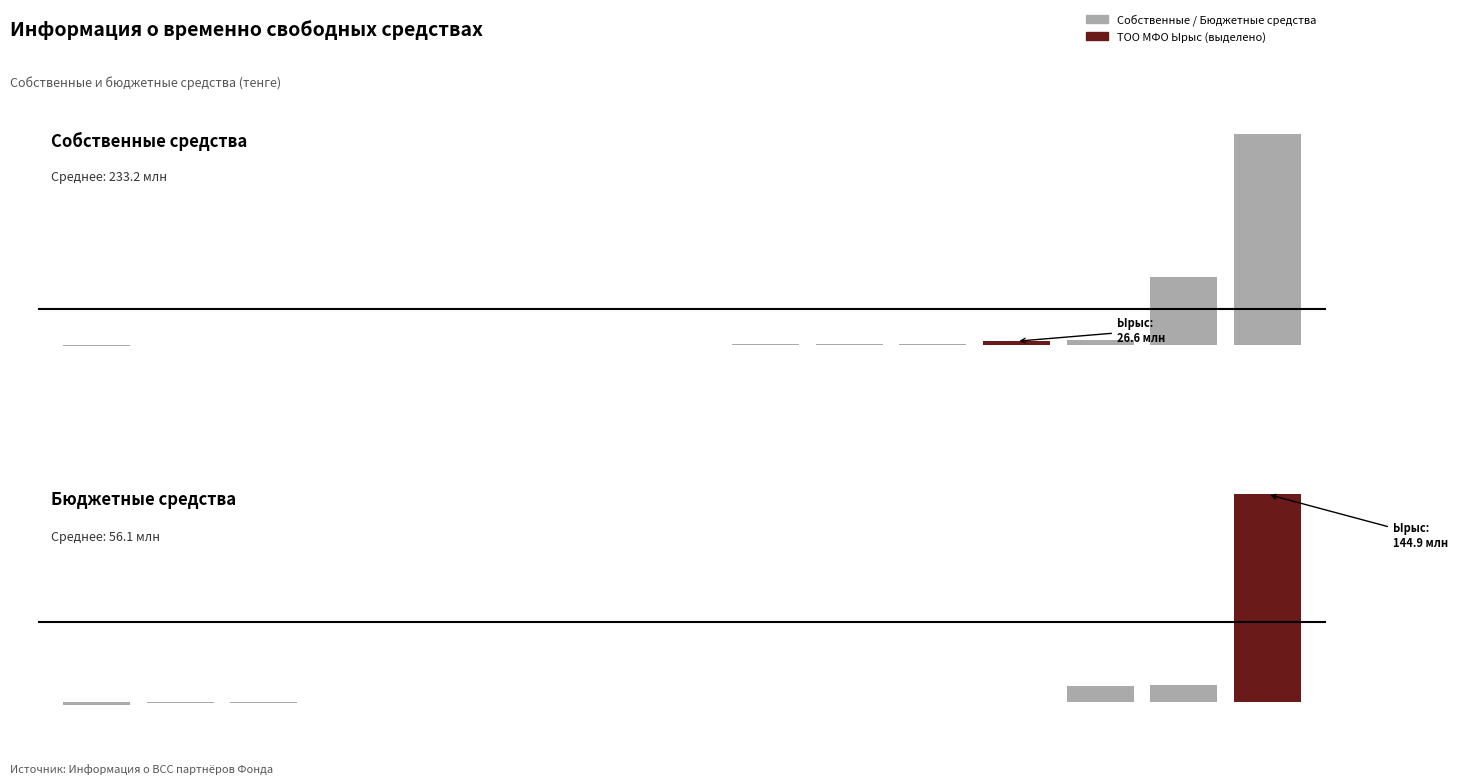

What is the total value across all series at 10?

10488041